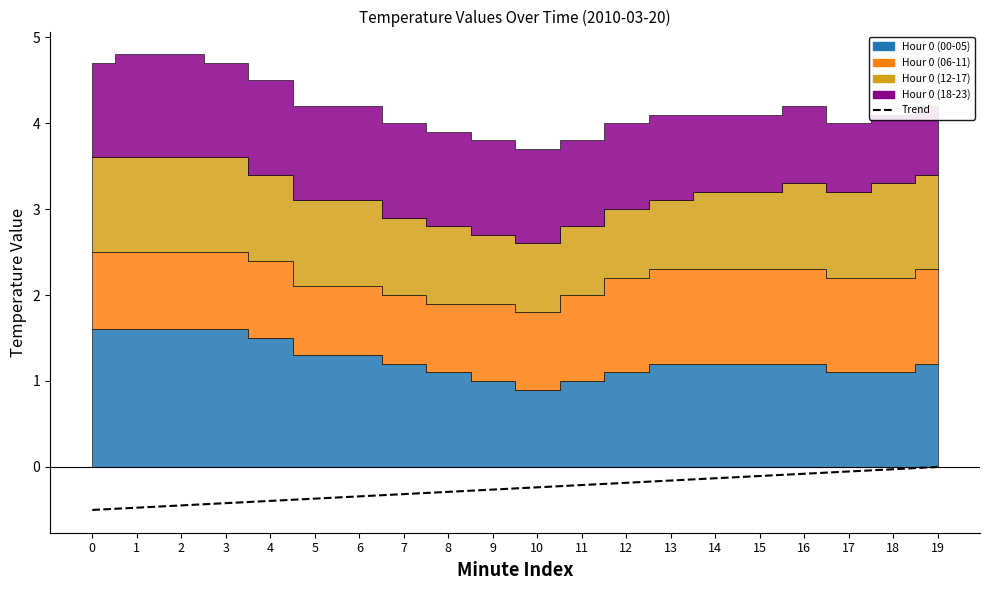

How many lines are shown in the chart?

1